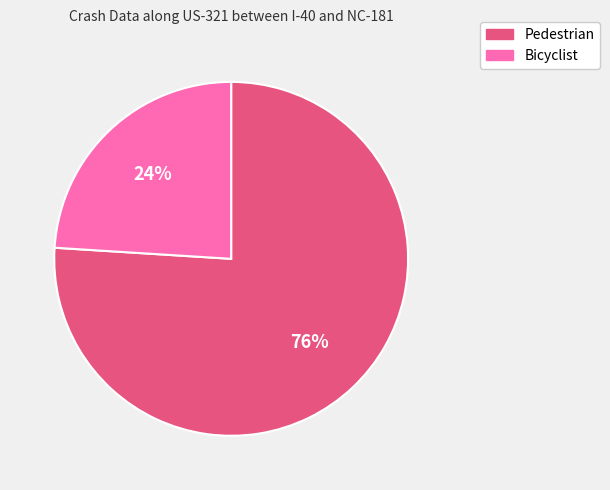

Which slice represents more than half of the pie?

Pedestrian